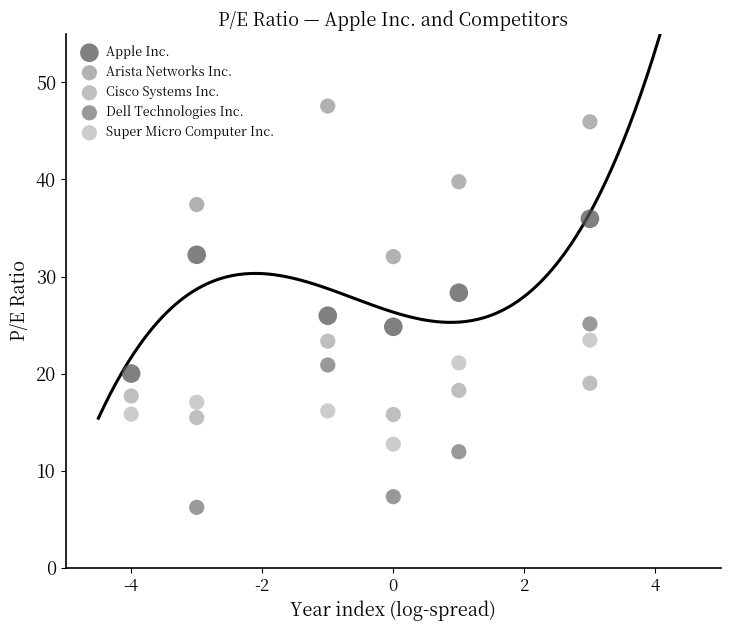

Which series reaches the minimum Y coordinate?

Dell Technologies Inc.